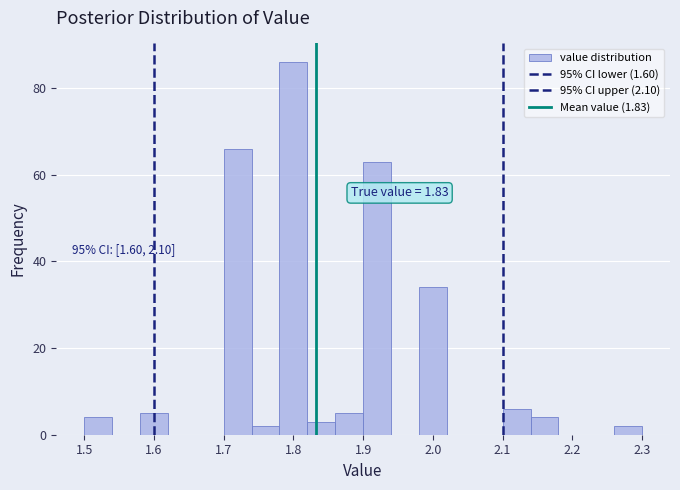

Which range on the x-axis has the tallest bar?

1.78 to 1.82